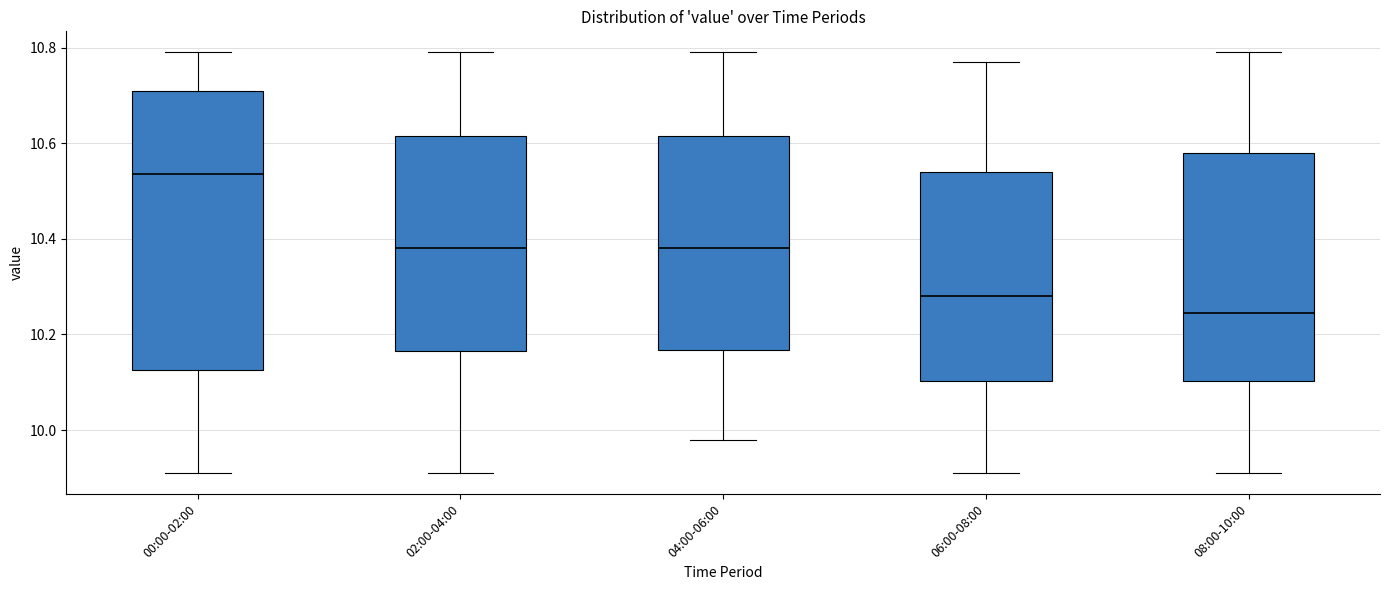

Which box is the tallest, from its lower edge to its upper edge?

00:00-02:00